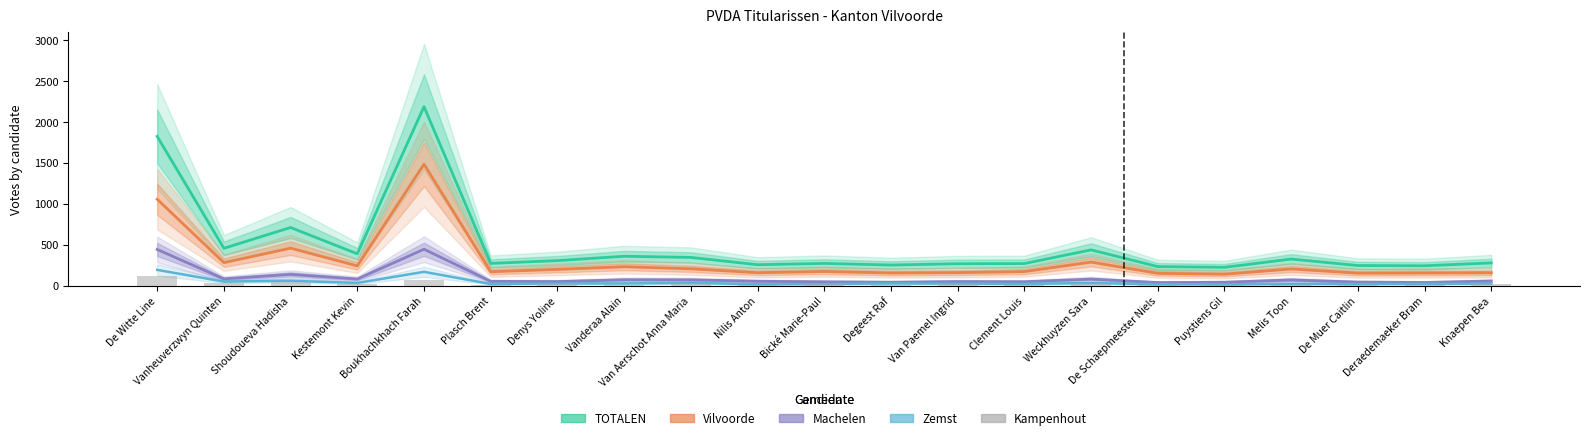

What is the difference between the highest and lowest values at Melis Toon?

311